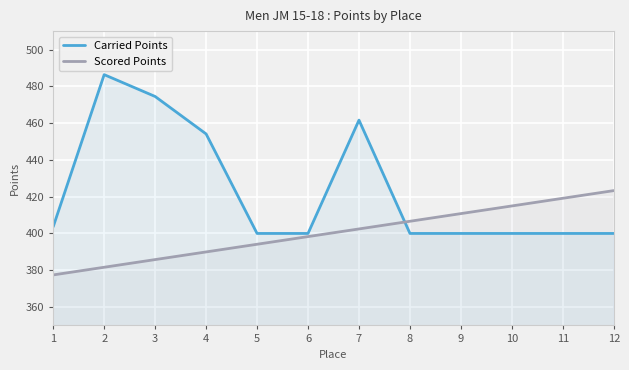

What is the spread (max minus min) of values at 12?

23.3